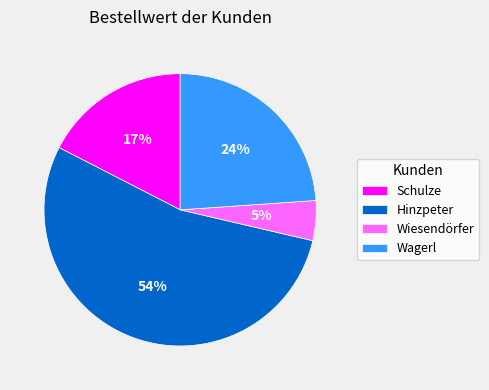

Combined, do Wiesendörfer and Wagerl account for over 50%?

No